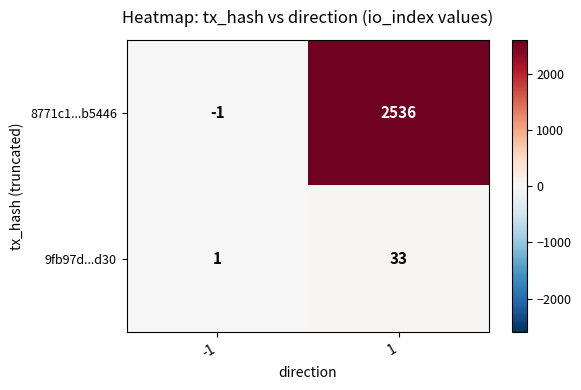

What is the maximum value shown in the chart?

2536